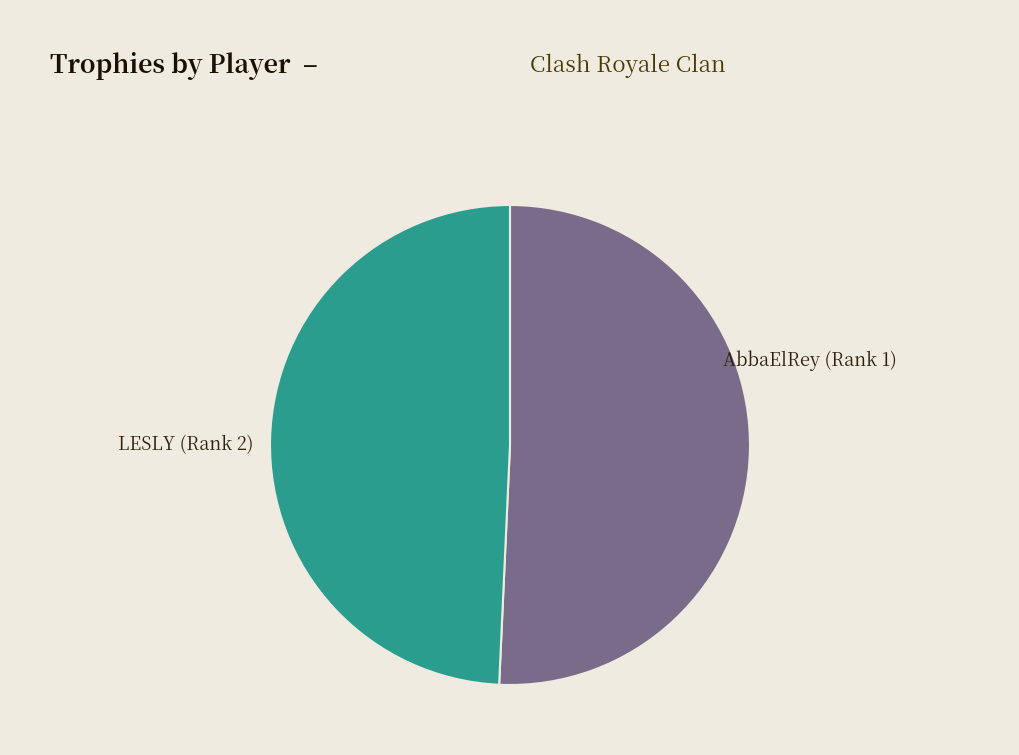

Rank the categories by value from lowest to highest.

LESLY (Rank 2), AbbaElRey (Rank 1)